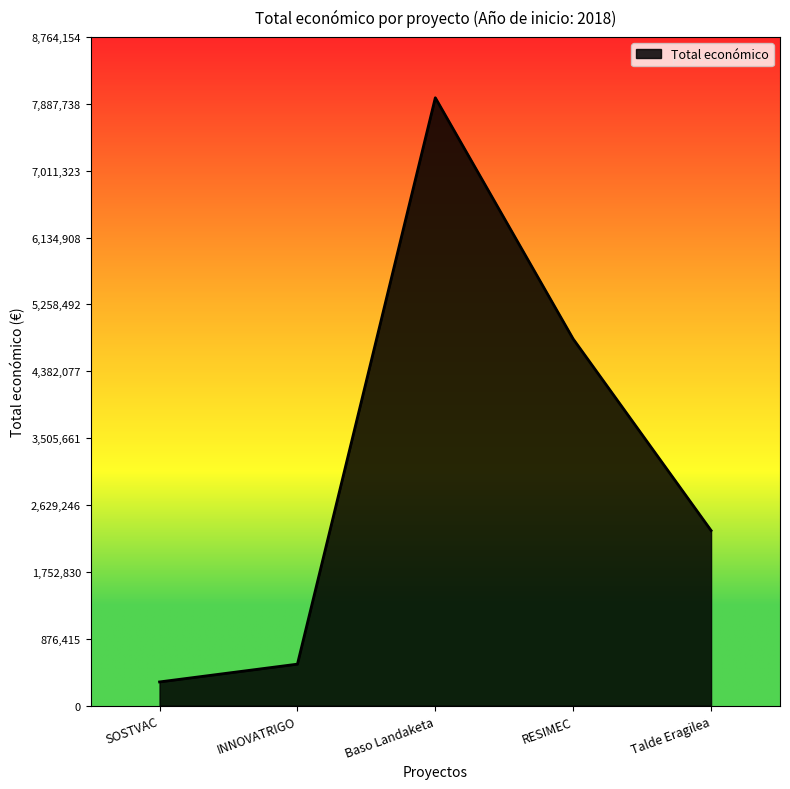

The chart shows a value of 949920 at INNOVATRIGO. True or false?

False